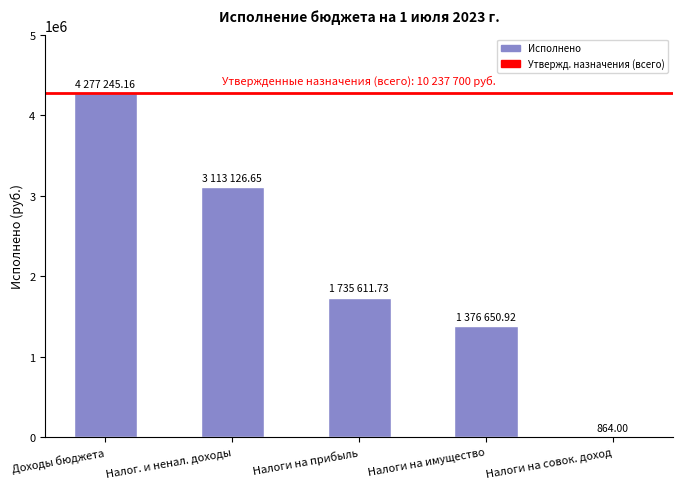

What is the sum of the values at Налоги на прибыль and Доходы бюджета?

6012856.9